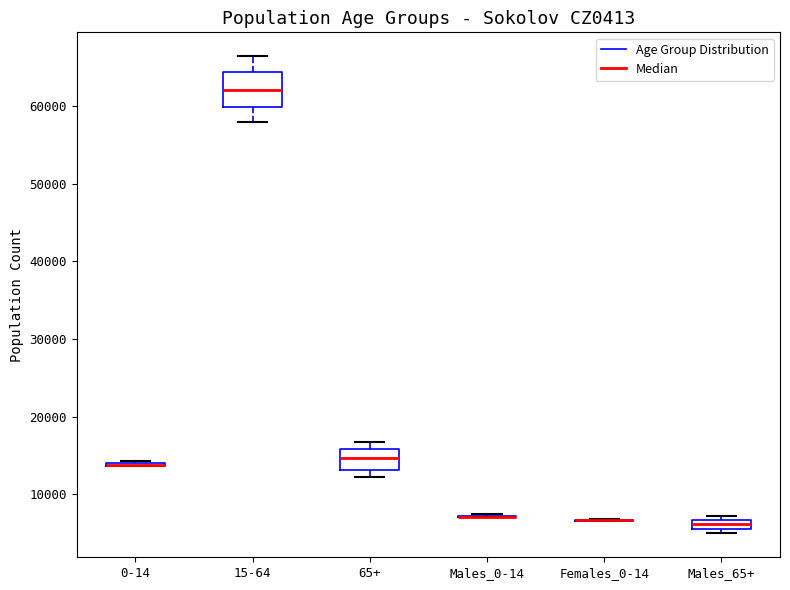

Which box is the tallest, from its lower edge to its upper edge?

15-64